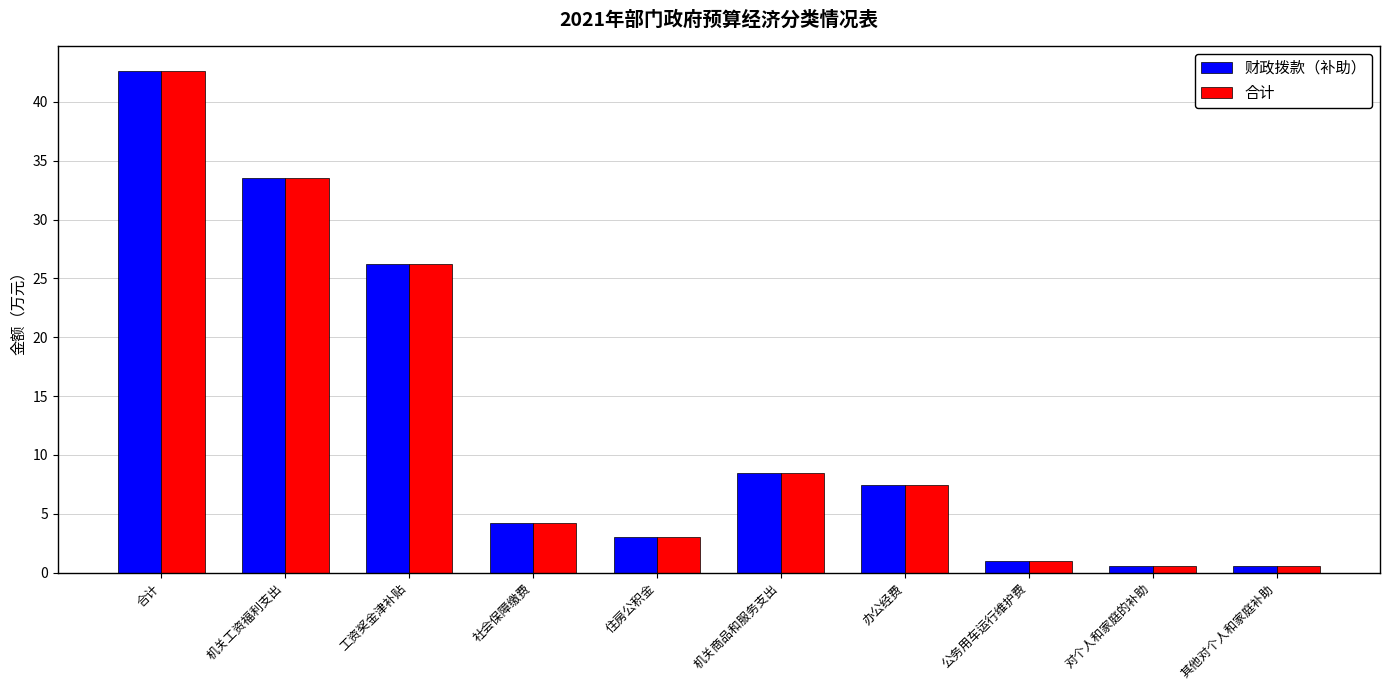

What is the total value across all series at 机关商品和服务支出?

16.9